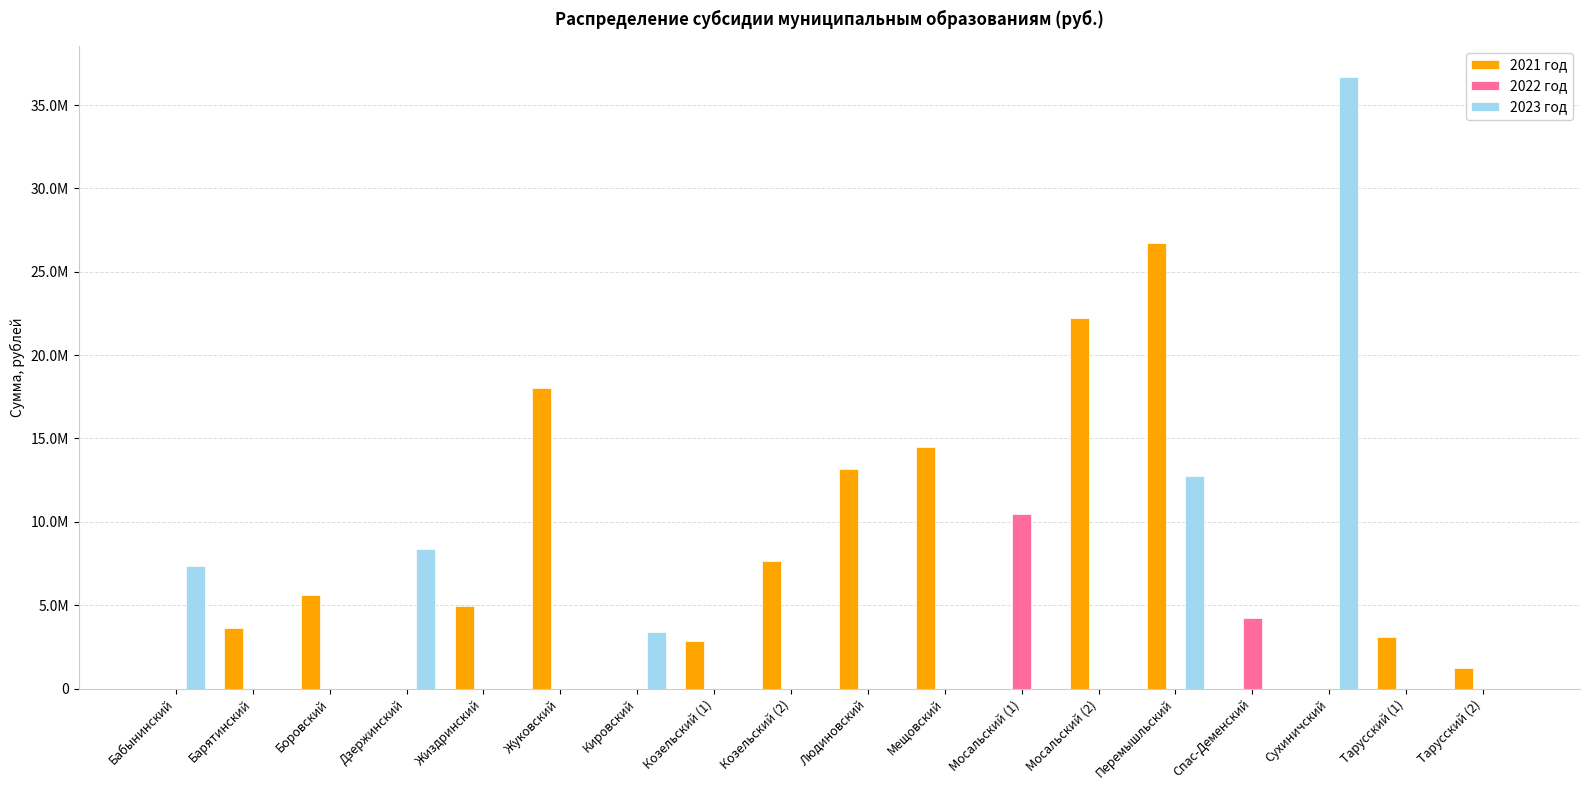

What are all the series names shown in the legend?

2021 год, 2022 год, 2023 год